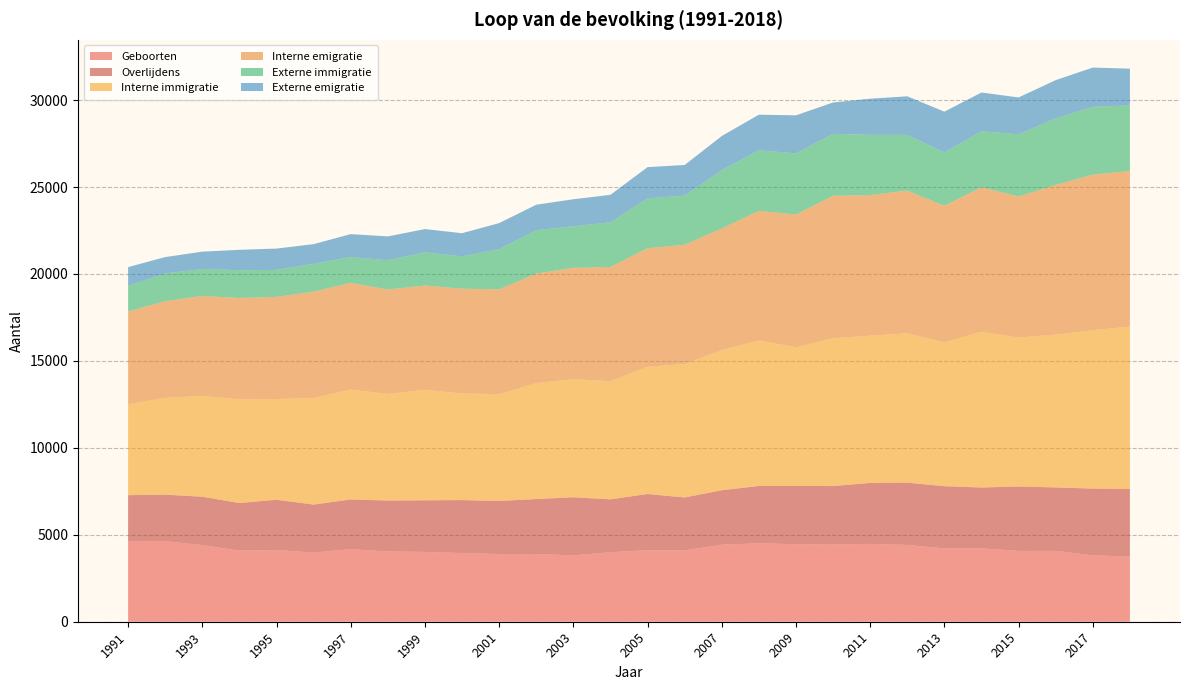

Reading left to right, transcribe all the data shown in this chart.

Geboorten: 4613	4631	4409	4088	4124	3977	4174	4038	4017	3951	3895	3892	3817	3998	4113	4104	4428	4511	4458	4441	4477	4417	4215	4223	4071	4075	3815	3750
Overlijdens: 2666	2676	2780	2739	2889	2761	2857	2932	2966	3046	3049	3164	3340	3040	3233	3041	3134	3297	3354	3361	3507	3581	3580	3497	3707	3648	3842	3890
Interne immigratie: 5233	5567	5800	5963	5795	6129	6323	6129	6356	6129	6144	6669	6793	6797	7319	7674	8058	8372	7972	8500	8467	8588	8274	8955	8565	8790	9114	9332
Interne emigratie: 5333	5562	5744	5828	5874	6116	6136	6008	5997	6027	6029	6293	6406	6565	6817	6860	6995	7451	7634	8196	8084	8210	7851	8313	8115	8612	8944	8951
Externe immigratie: 1467	1595	1557	1596	1552	1598	1484	1682	1907	1860	2310	2502	2388	2574	2870	2828	3357	3482	3518	3562	3468	3203	3070	3223	3575	3823	3896	3771
Externe emigratie: 1083	940	994	1175	1226	1134	1318	1370	1338	1331	1499	1462	1552	1578	1793	1760	1962	2047	2187	1802	2076	2219	2344	2224	2119	2199	2260	2111